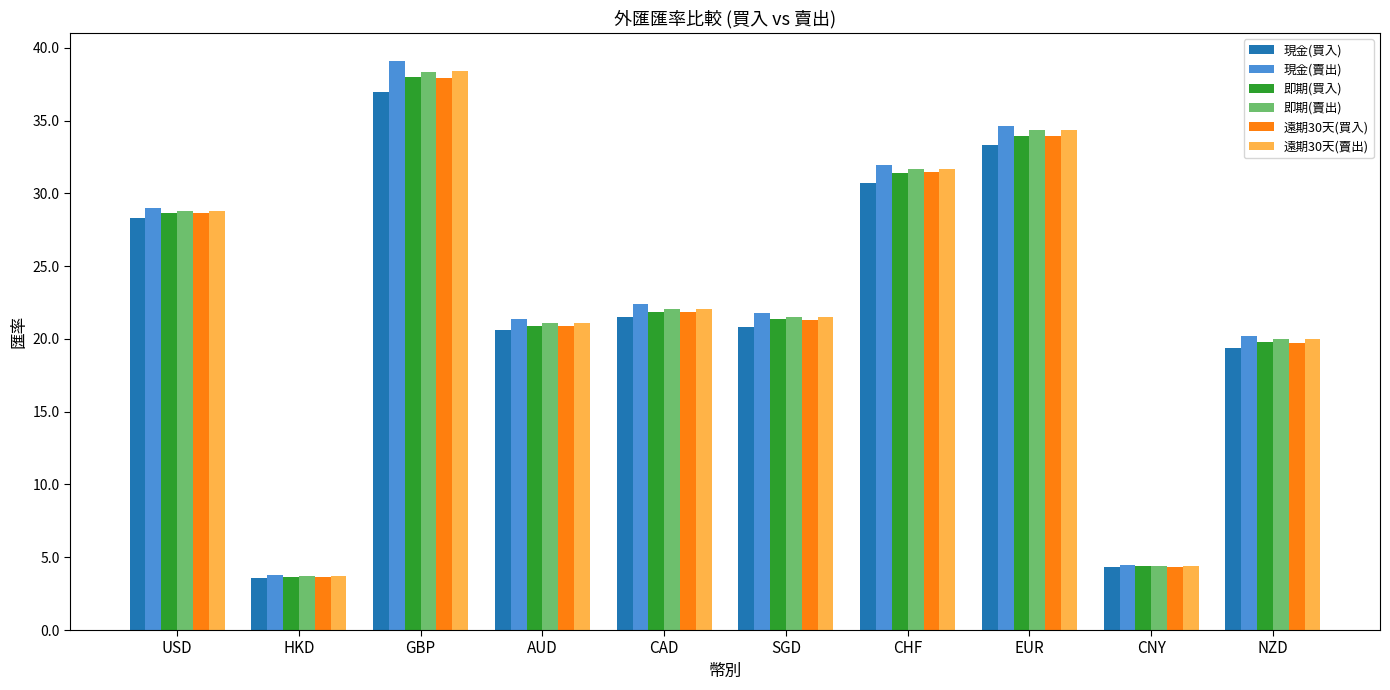

Between SGD and CNY, which series saw the biggest shift?

現金(賣出)